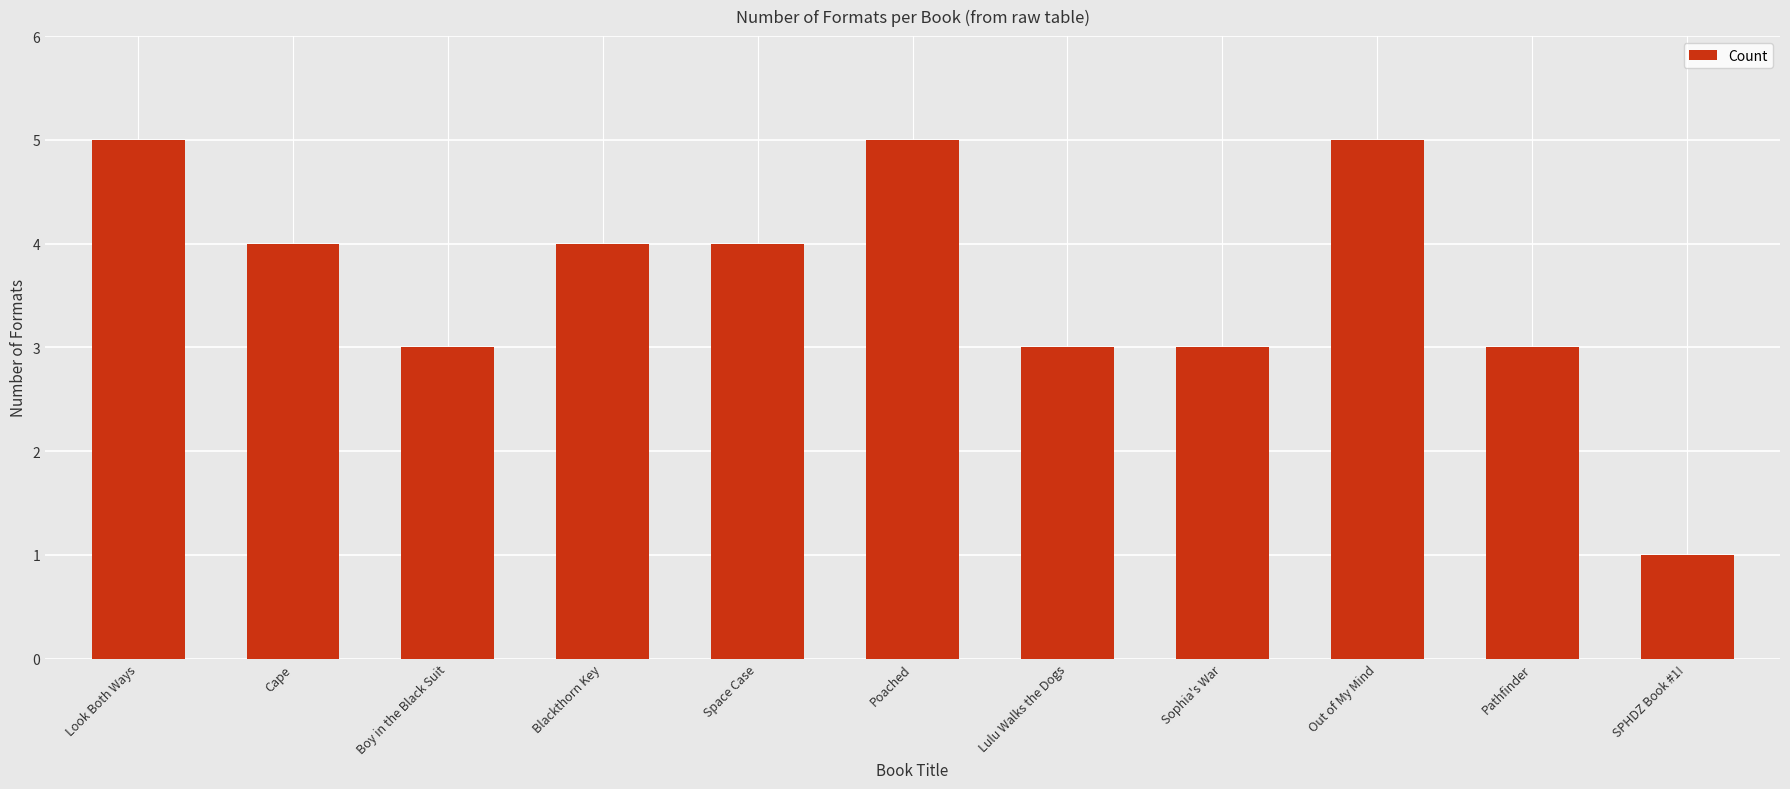

Reading right to left, what are all the values shown in this chart?

SPHDZ Book #1!=1	Pathfinder=3	Out of My Mind=5	Sophia's War=3	Lulu Walks the Dogs=3	Poached=5	Space Case=4	Blackthorn Key=4	Boy in the Black Suit=3	Cape=4	Look Both Ways=5